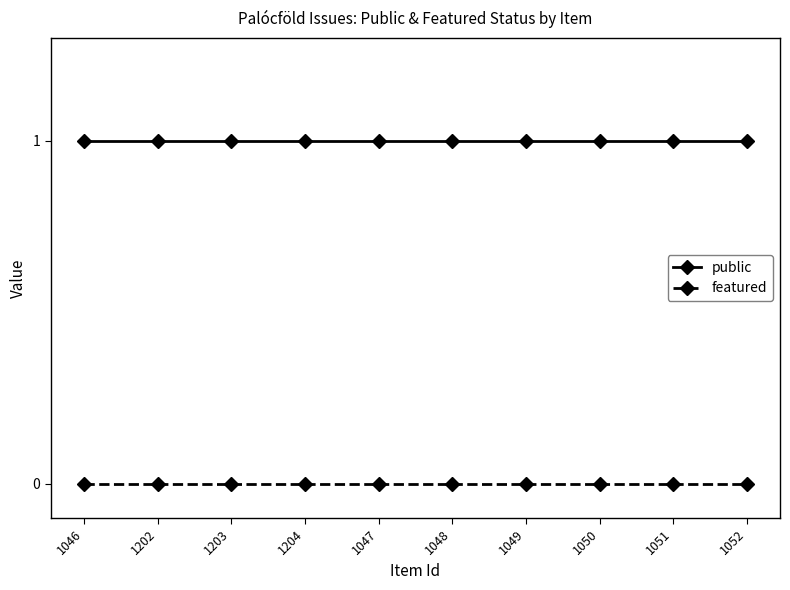

Is the value of featured at 1050 greater than the value of public at 1202?

No